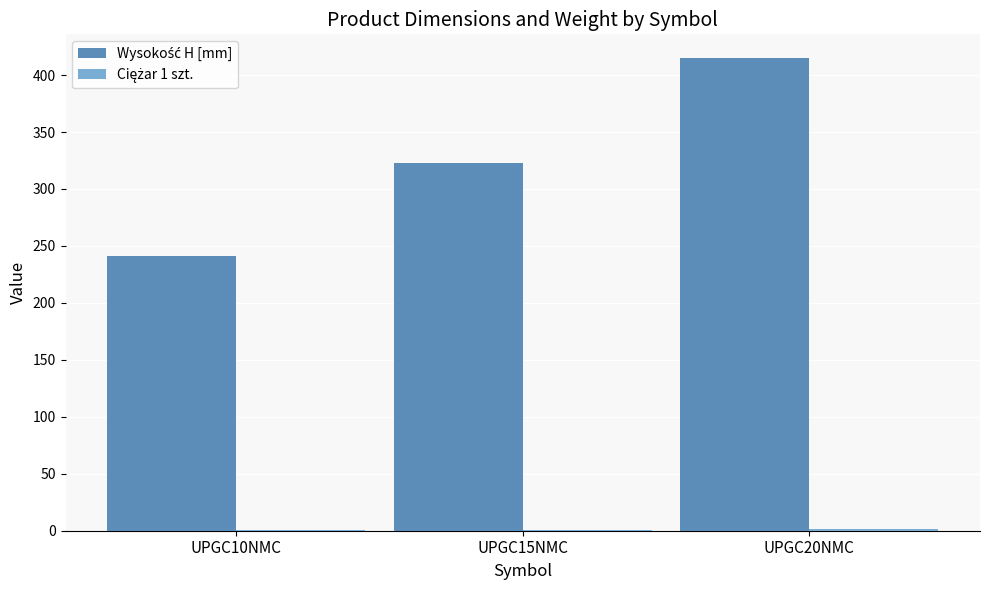

At which category is the sum across all series the highest?

UPGC20NMC